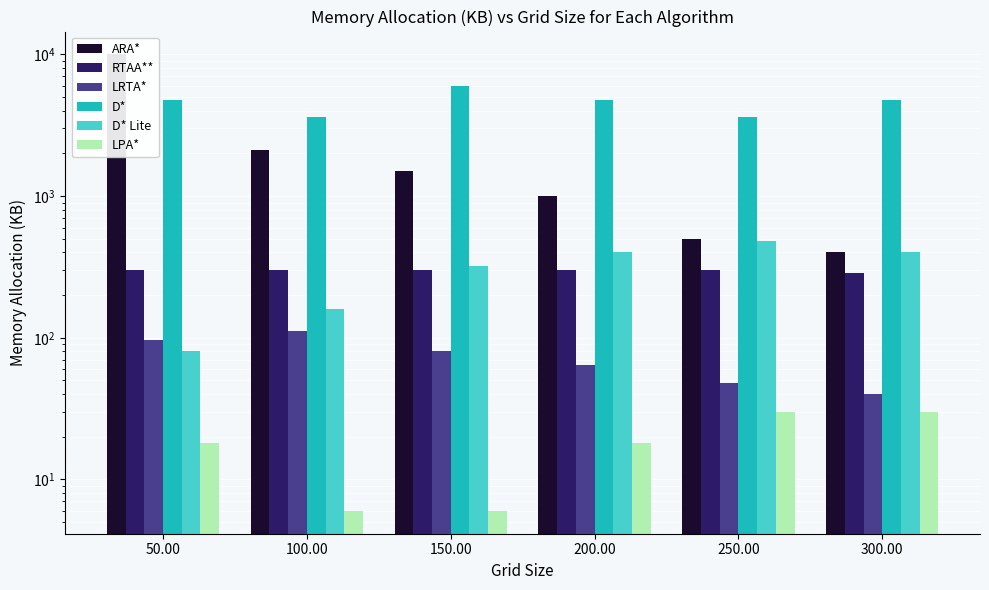

At which label is 最大文字数 closest to 5200?

100.00